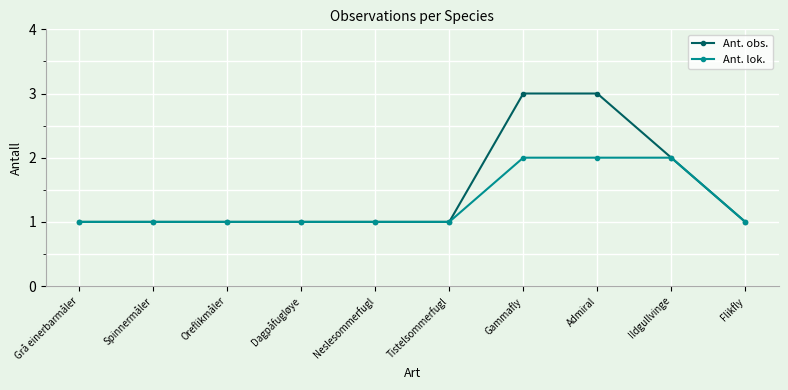

What is the maximum value for Ant. obs.?

3